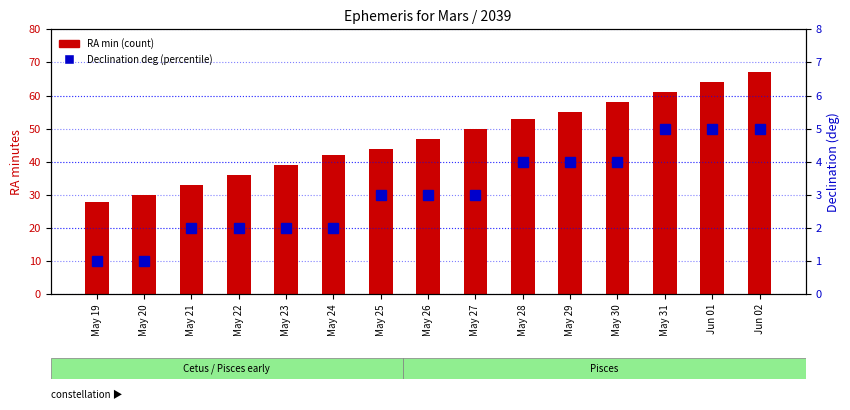

Where is Declination deg (percentile) nearest to the value 3?

May 25